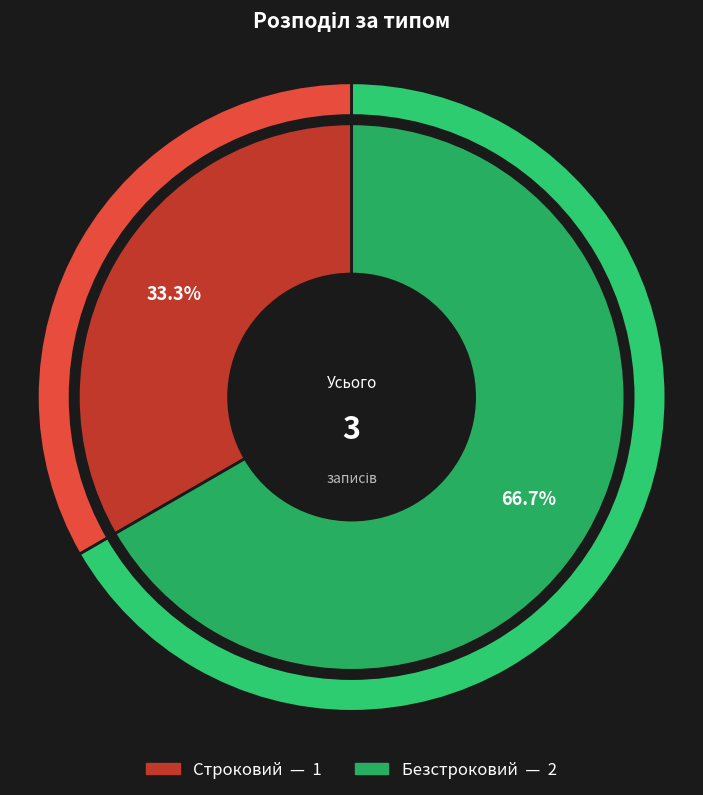

Is there a majority slice in this chart?

Yes